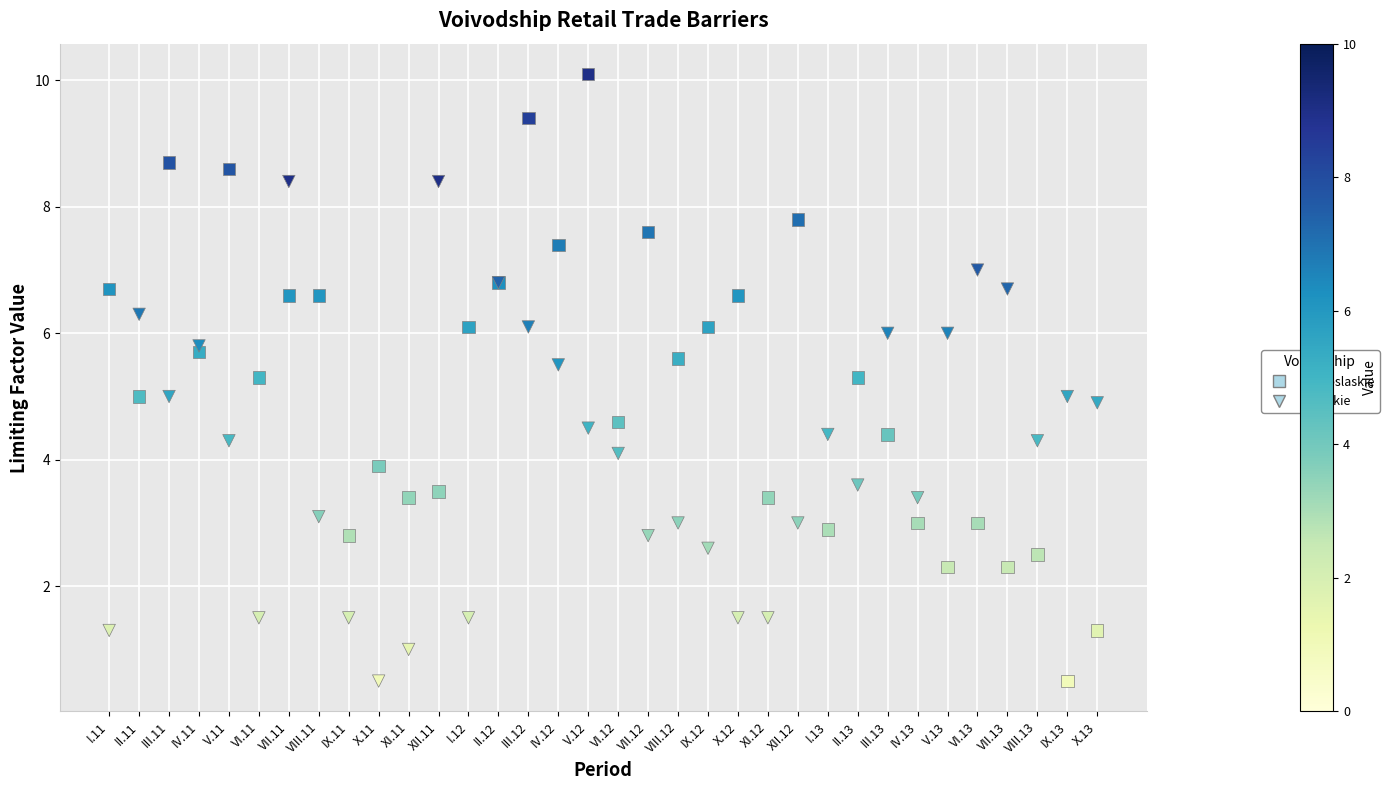

Which series contains the highest Y value?

dolnoslaskie